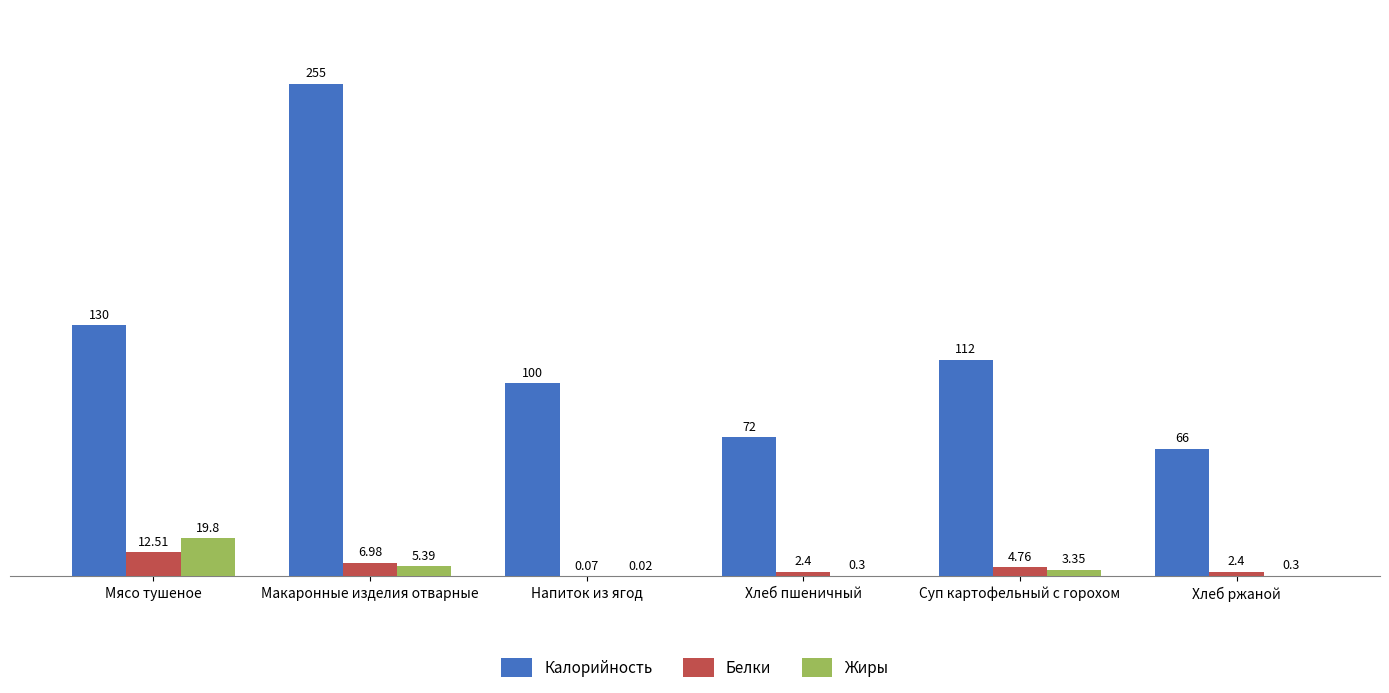

Between Макаронные изделия отварные and Суп картофельный с горохом, which series saw the biggest shift?

Калорийность